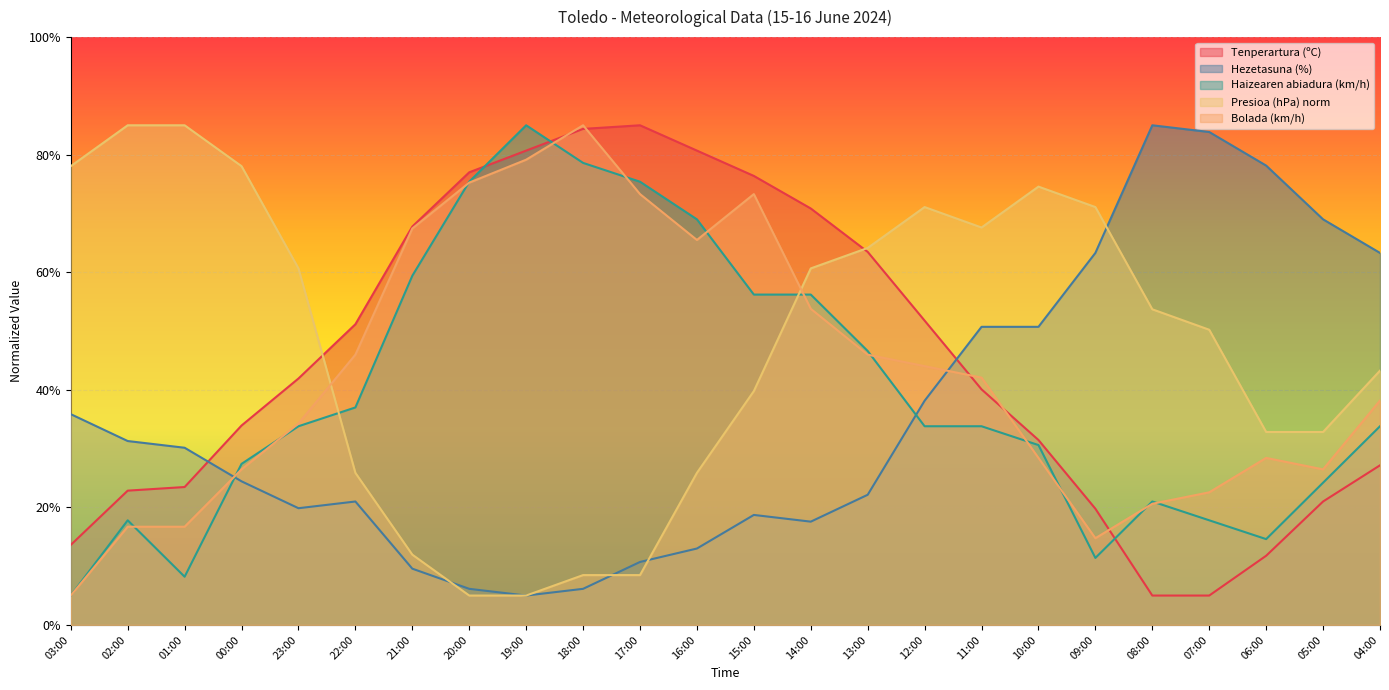

List the labels in order of Presioa (hPa) norm value, smallest first.

20:00, 19:00, 18:00, 17:00, 21:00, 22:00, 16:00, 06:00, 05:00, 15:00, 04:00, 07:00, 08:00, 23:00, 14:00, 13:00, 11:00, 12:00, 09:00, 10:00, 03:00, 00:00, 02:00, 01:00